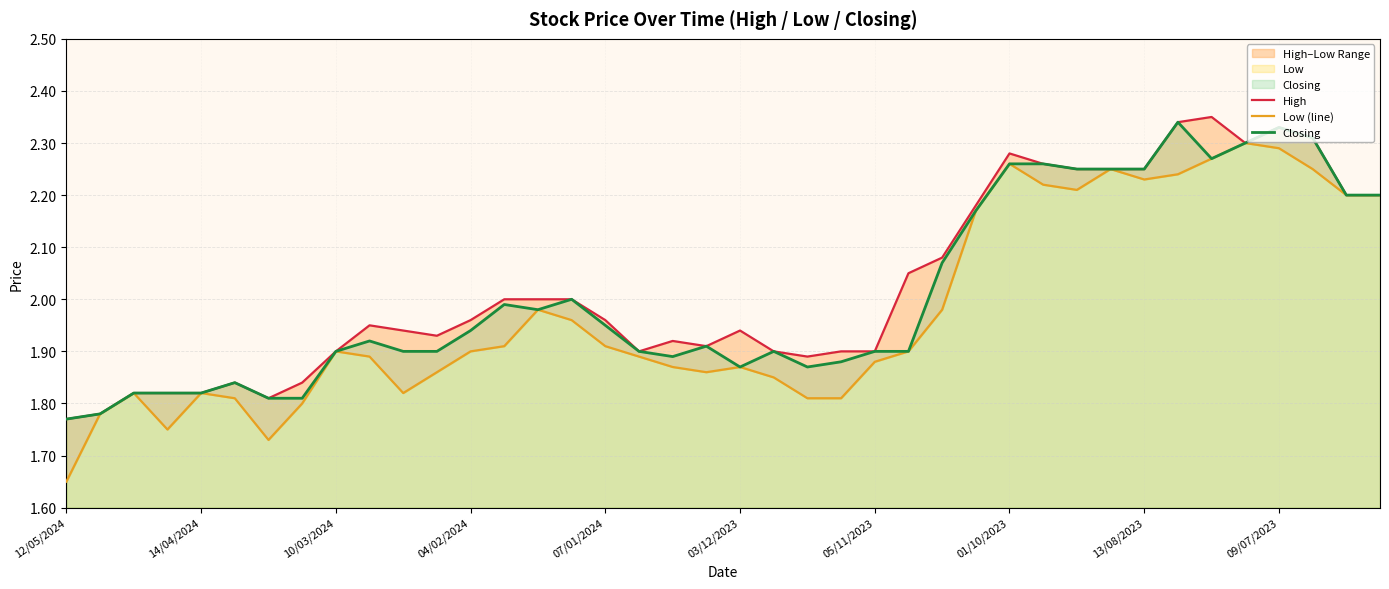

What are all the series names shown in the legend?

High, Low (line), Closing